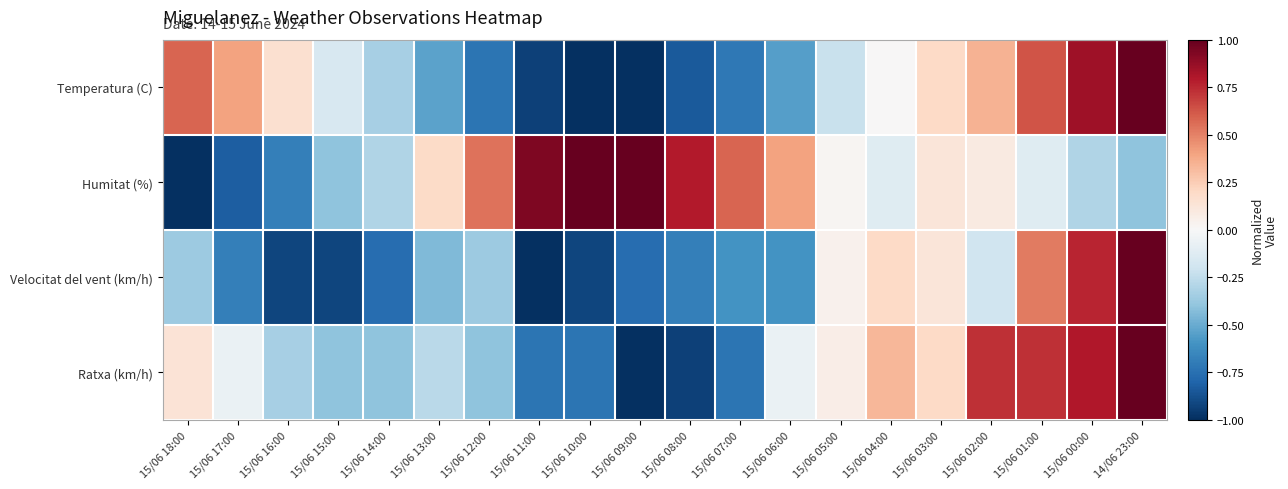

Reading left to right, list all the values displayed in this chart.

Temperatura (C): 15/06 18:00=0.6	15/06 17:00=0.4	15/06 16:00=0.2	15/06 15:00=-0.2	15/06 14:00=-0.3	15/06 13:00=-0.5	15/06 12:00=-0.7	15/06 11:00=-0.9	15/06 10:00=-1.0	15/06 09:00=-1.0	15/06 08:00=-0.8	15/06 07:00=-0.7	15/06 06:00=-0.6	15/06 05:00=-0.2	15/06 04:00=0.0	15/06 03:00=0.2	15/06 02:00=0.3	15/06 01:00=0.6	15/06 00:00=0.9	14/06 23:00=1.0
Humitat (%): 15/06 18:00=-1.0	15/06 17:00=-0.8	15/06 16:00=-0.7	15/06 15:00=-0.4	15/06 14:00=-0.3	15/06 13:00=0.2	15/06 12:00=0.5	15/06 11:00=0.9	15/06 10:00=1.0	15/06 09:00=1.0	15/06 08:00=0.8	15/06 07:00=0.6	15/06 06:00=0.4	15/06 05:00=0.0	15/06 04:00=-0.1	15/06 03:00=0.1	15/06 02:00=0.1	15/06 01:00=-0.1	15/06 00:00=-0.3	14/06 23:00=-0.4
Velocitat del vent (km/h): 15/06 18:00=-0.4	15/06 17:00=-0.7	15/06 16:00=-0.9	15/06 15:00=-0.9	15/06 14:00=-0.8	15/06 13:00=-0.4	15/06 12:00=-0.4	15/06 11:00=-1.0	15/06 10:00=-0.9	15/06 09:00=-0.8	15/06 08:00=-0.7	15/06 07:00=-0.6	15/06 06:00=-0.6	15/06 05:00=0.0	15/06 04:00=0.2	15/06 03:00=0.1	15/06 02:00=-0.2	15/06 01:00=0.5	15/06 00:00=0.8	14/06 23:00=1.0
Ratxa (km/h): 15/06 18:00=0.1	15/06 17:00=-0.1	15/06 16:00=-0.3	15/06 15:00=-0.4	15/06 14:00=-0.4	15/06 13:00=-0.3	15/06 12:00=-0.4	15/06 11:00=-0.7	15/06 10:00=-0.7	15/06 09:00=-1.0	15/06 08:00=-0.9	15/06 07:00=-0.7	15/06 06:00=-0.1	15/06 05:00=0.1	15/06 04:00=0.3	15/06 03:00=0.2	15/06 02:00=0.7	15/06 01:00=0.7	15/06 00:00=0.8	14/06 23:00=1.0